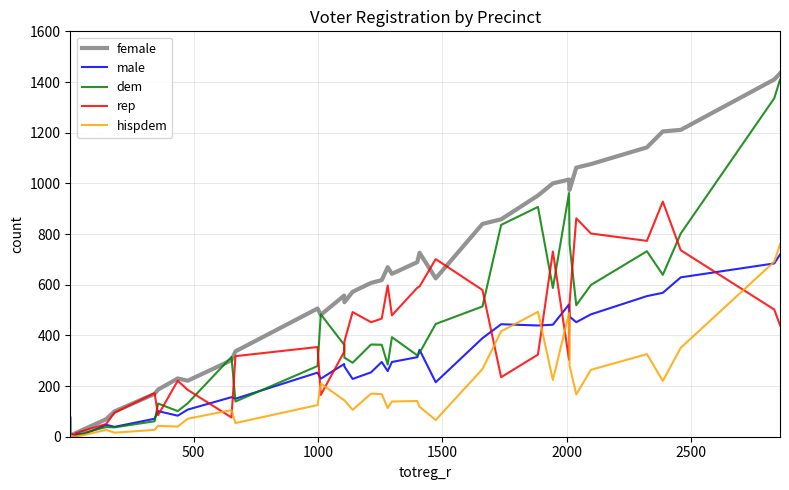

Does the chart have visible grid lines?

Yes